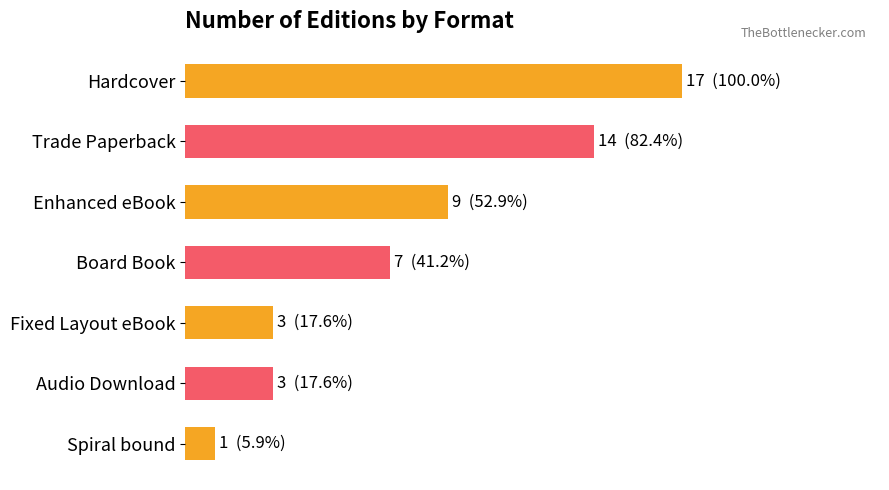

At which category does the chart reach its minimum across all series?

Spiral bound